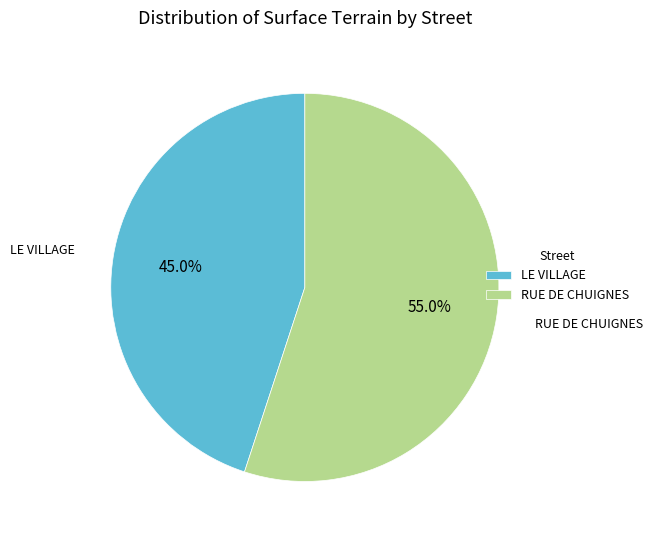

Which slice is the largest?

RUE DE CHUIGNES